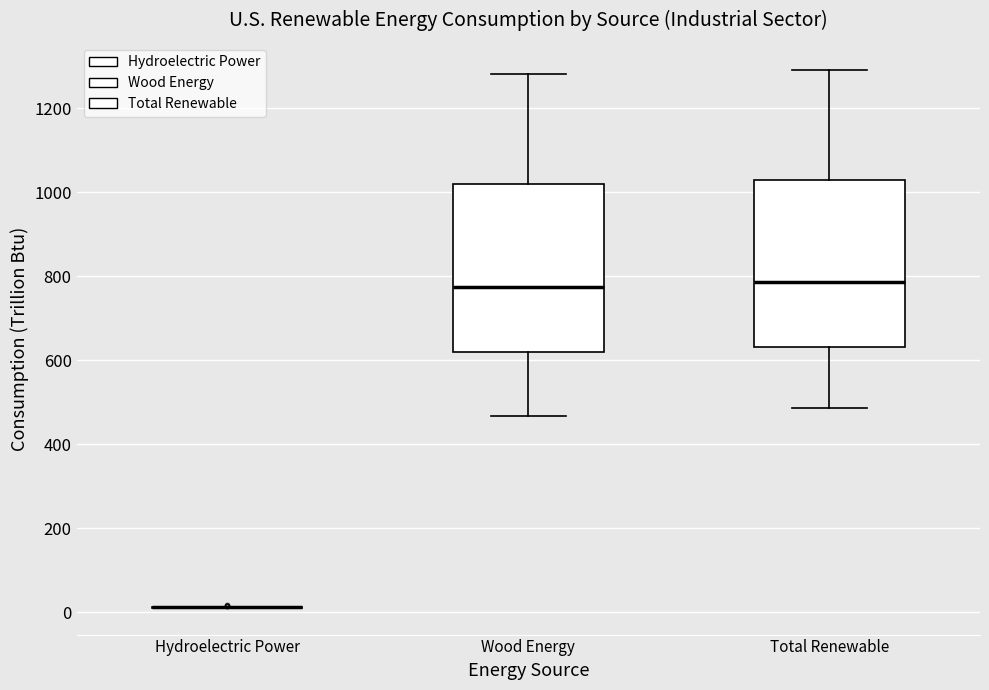

Reading left to right, read every box against the y-axis: the position of its median line, the range the box covers, and the ends of its whiskers. The values are not printed on the chart, so give them approximately, as read against the axis.

Hydroelectric Power: box collapsed to a line at 20, whiskers 20 to 20
Wood Energy: median 780, box 620 to 1020, whiskers 460 to 1280
Total Renewable: median 780, box 640 to 1020, whiskers 480 to 1300